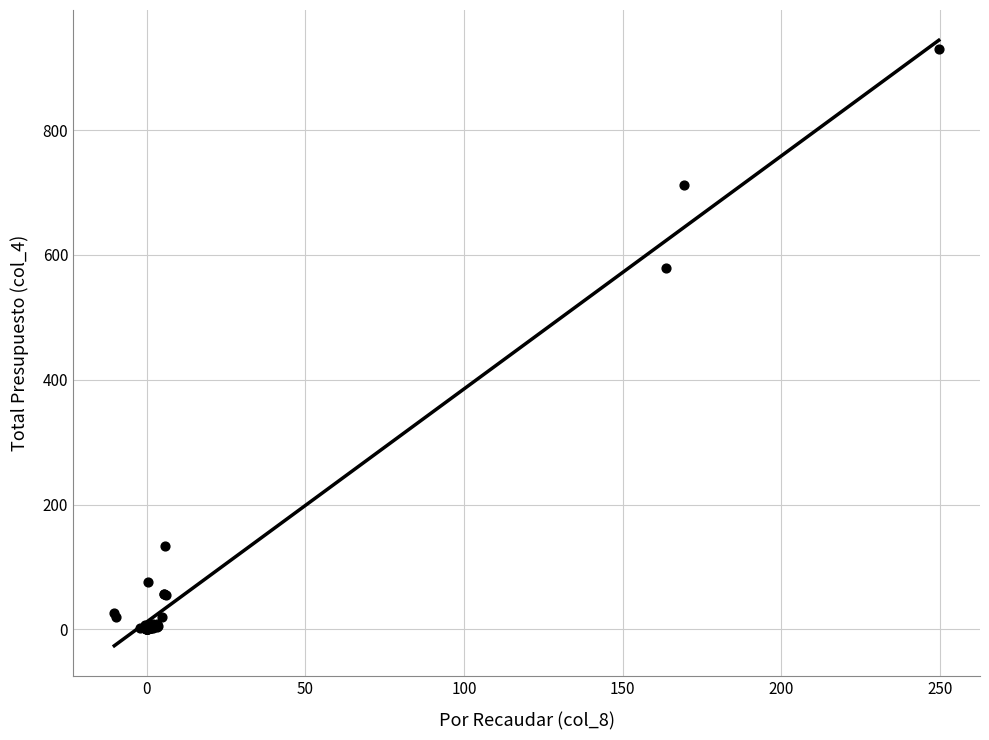

What Y value in the scatter plot is closest to 464?

578.6